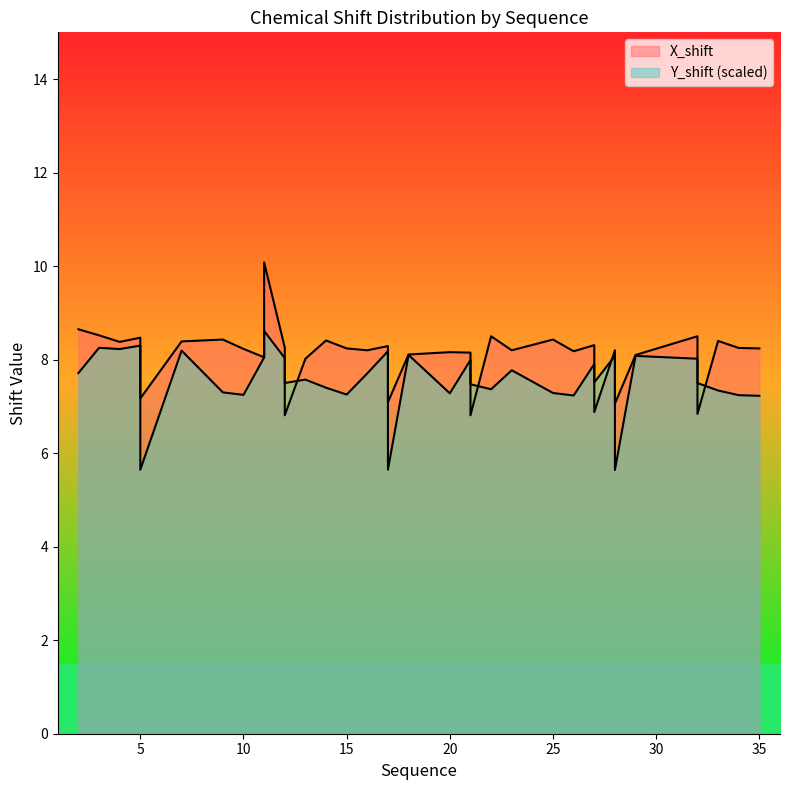

True or false: X_shift has more than 0 points higher than both neighbors.

True